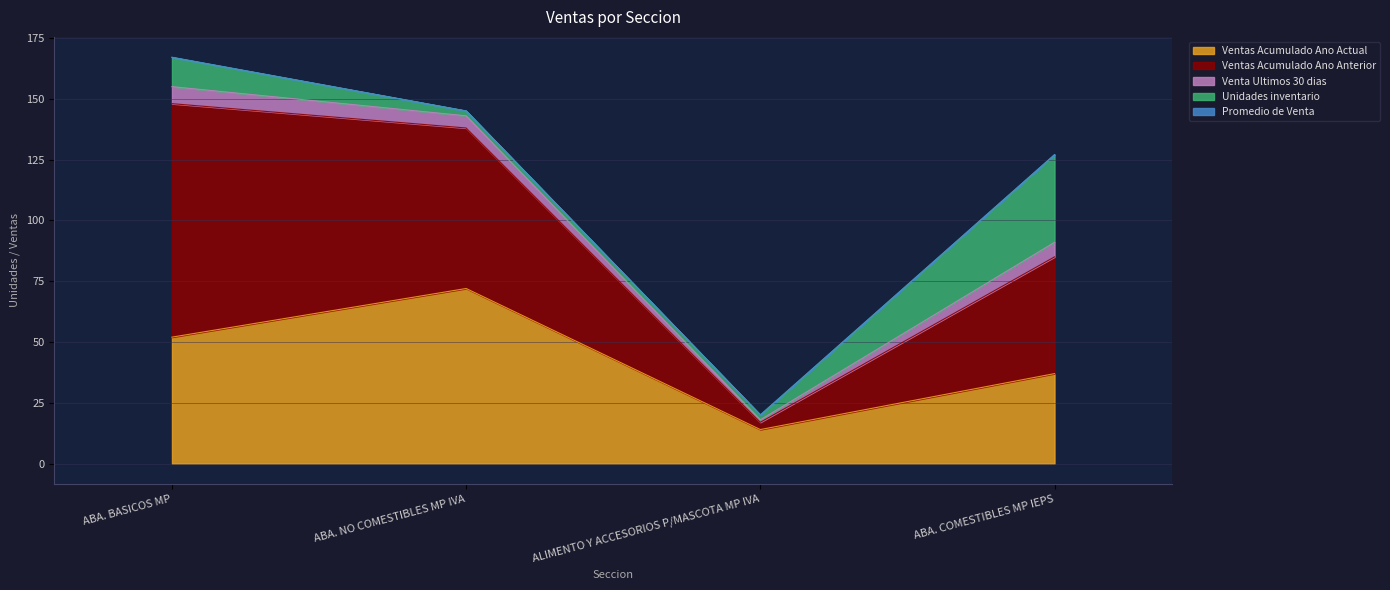

Is it true that Promedio de Venta equals 0.1 at ABA. BASICOS MP?

True